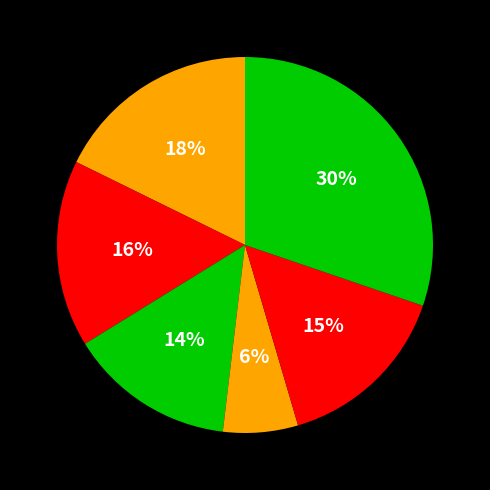

How many slices are in this pie chart?

6